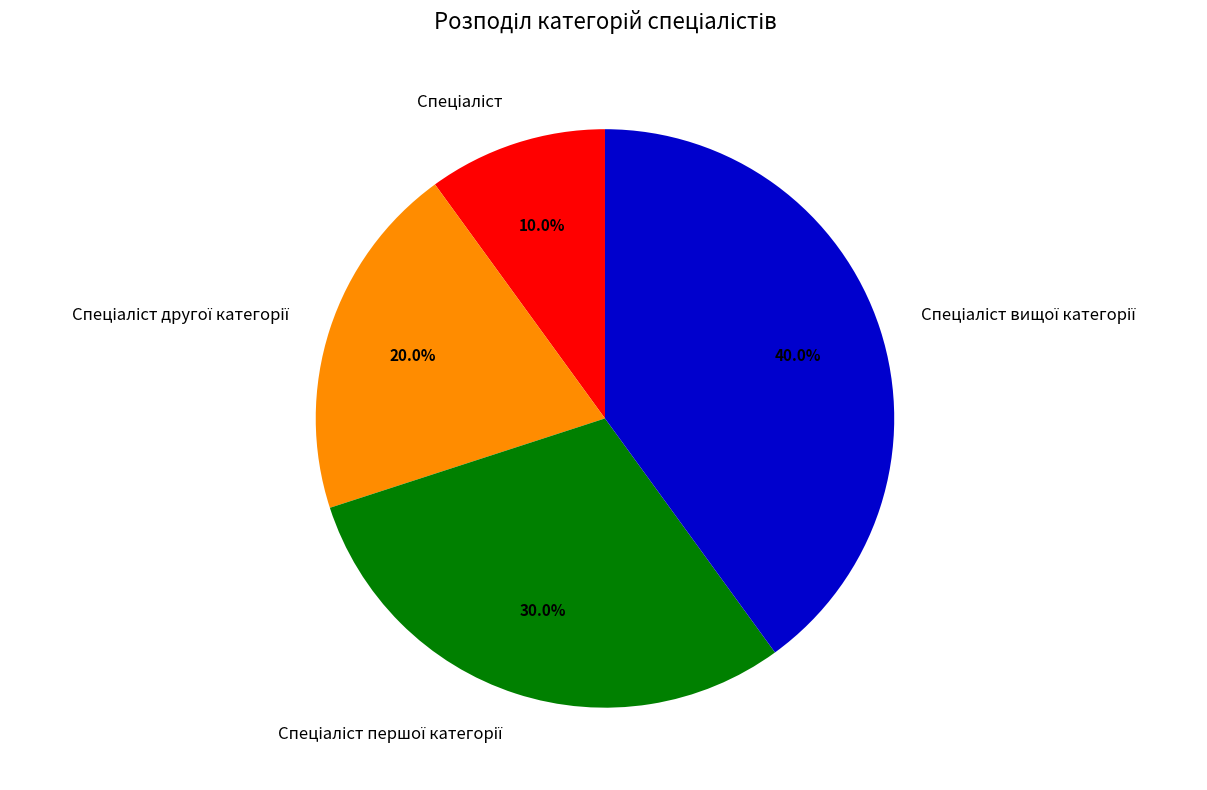

Is there a majority slice in this chart?

No